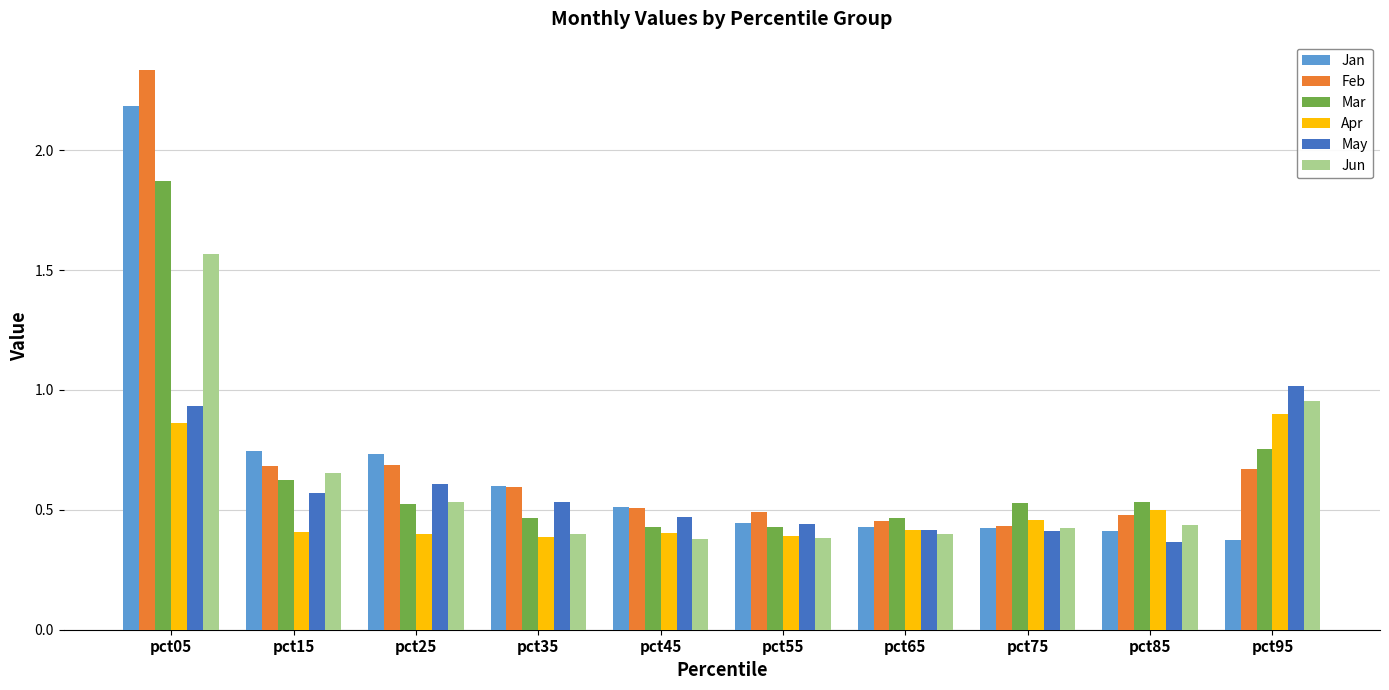

Which series has the largest range (max minus min)?

Feb